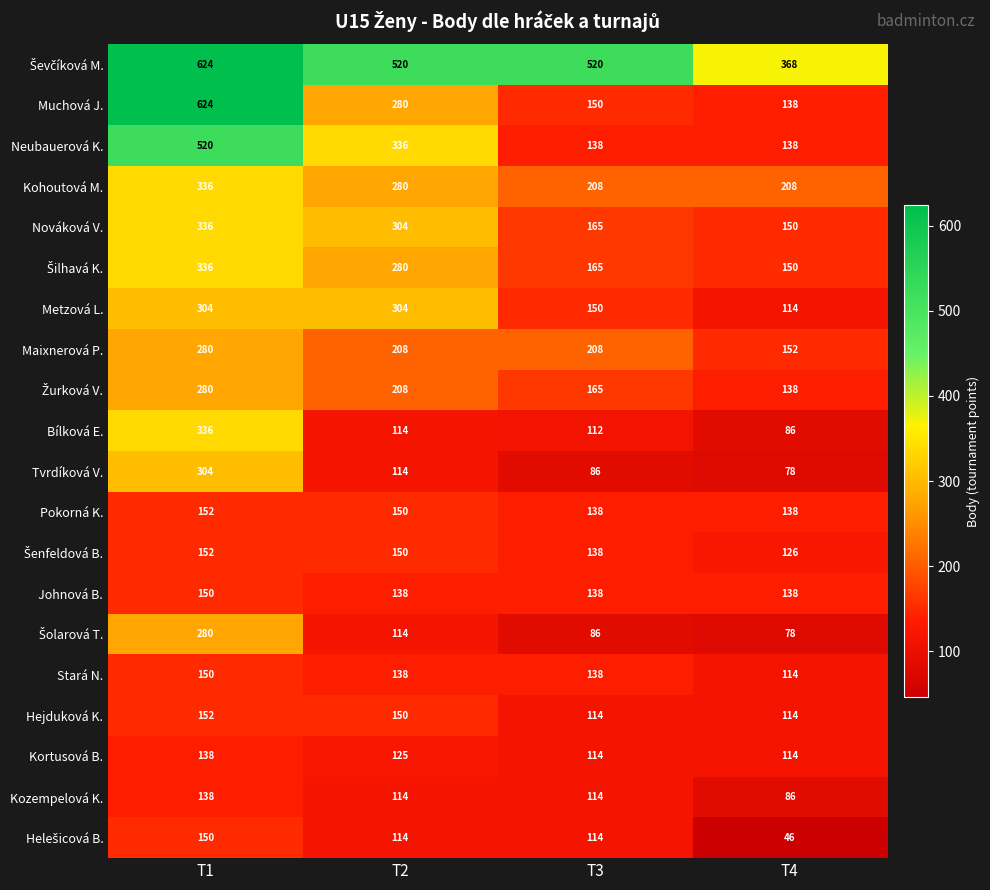

Between T1 and T2, which series saw the biggest shift?

Muchová J.